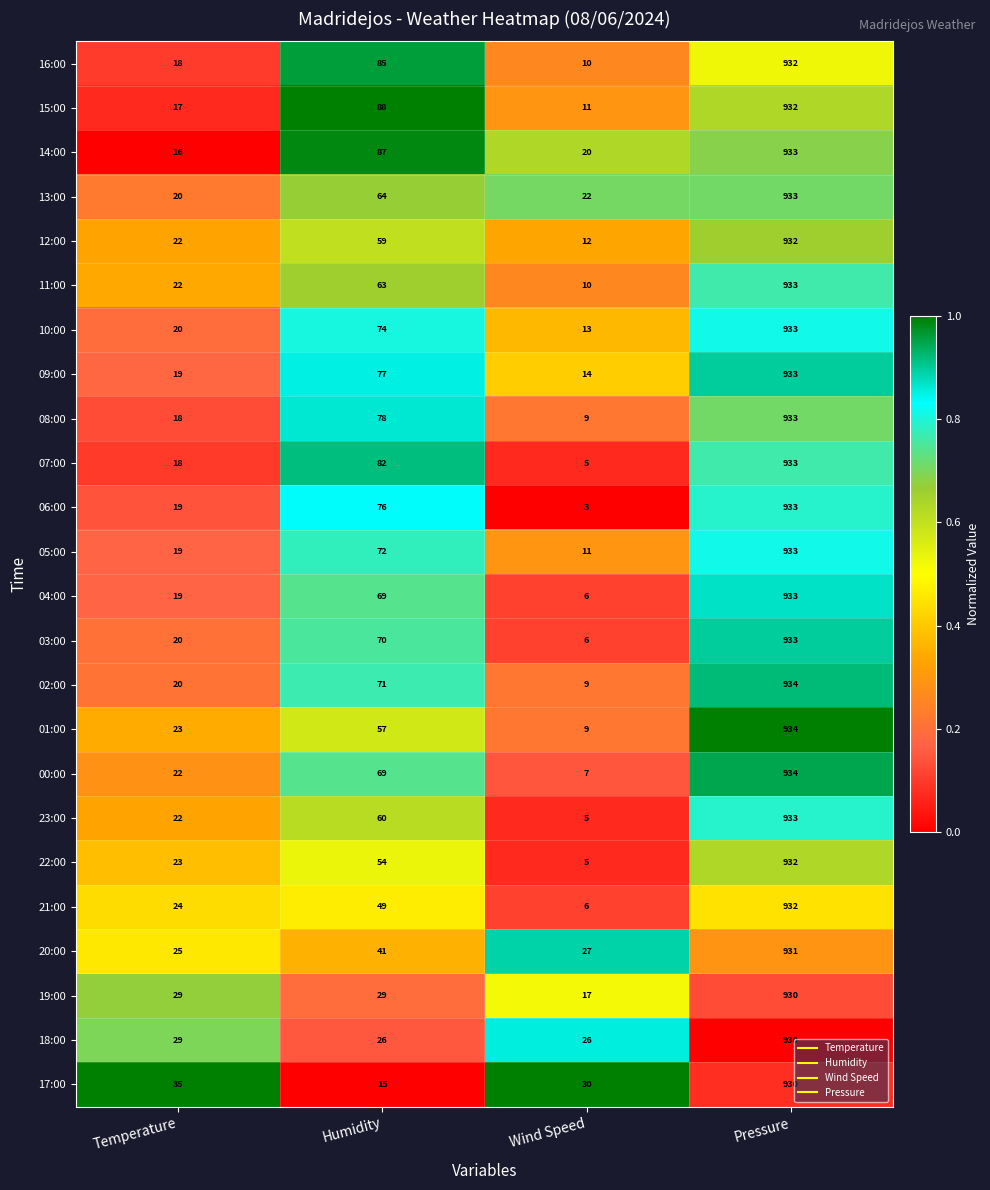

Which series has the largest total across all categories?

14:00